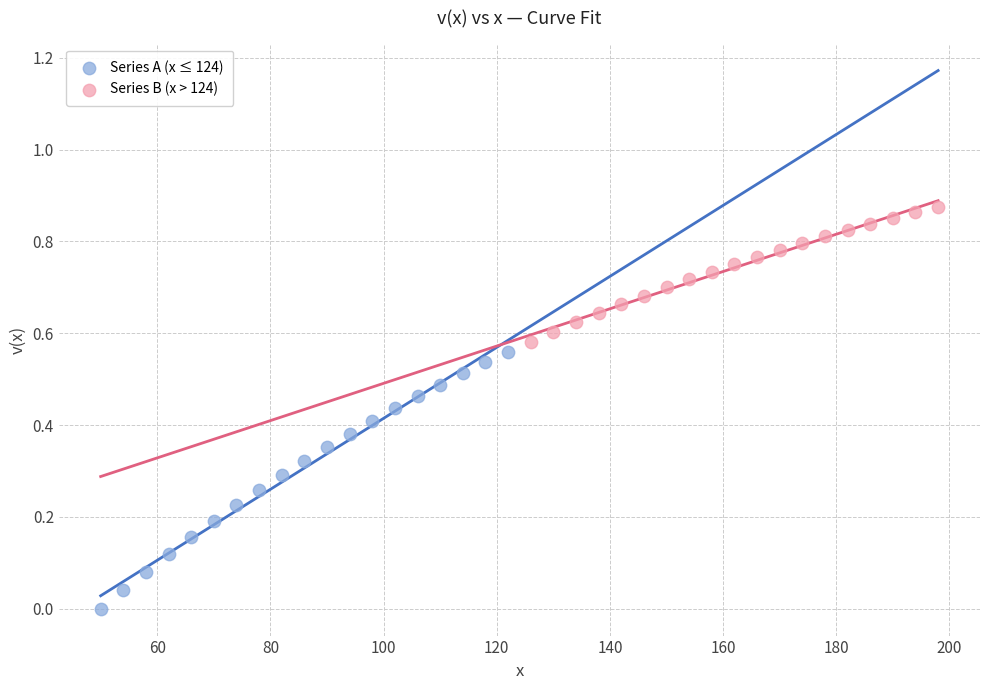

Which series contains the lowest Y value?

Series A (x ≤ 124)